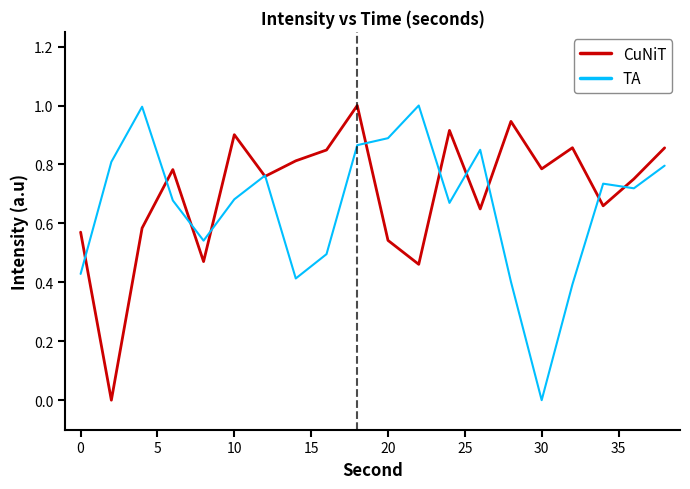

What is the greatest value displayed?

1.0